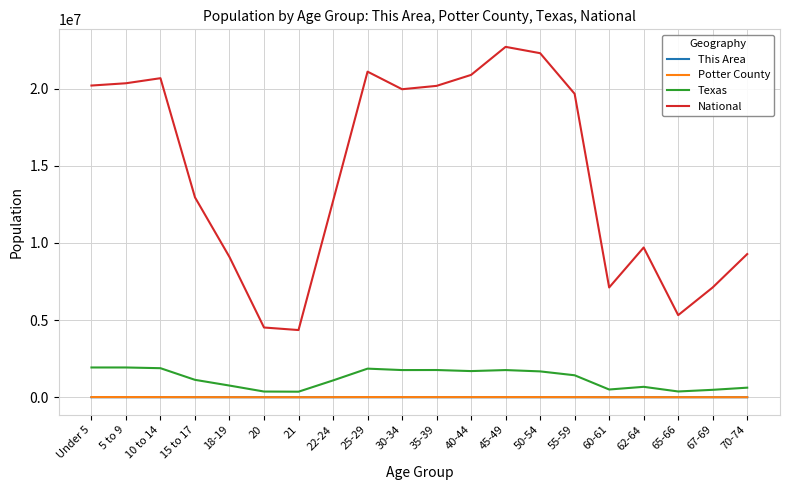

True or false: National and This Area intersect in this chart.

False